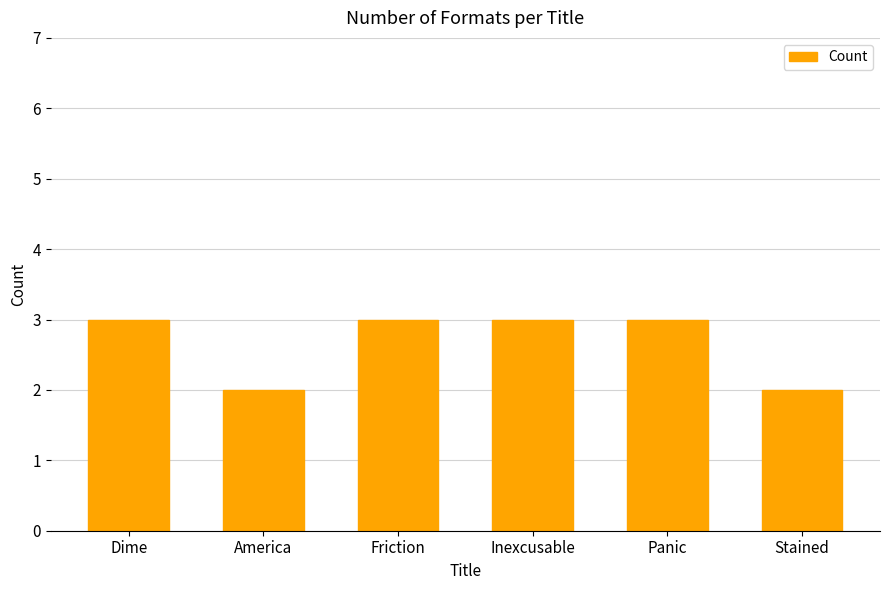

Reading right to left, what are all the values shown in this chart?

Stained=2	Panic=3	Inexcusable=3	Friction=3	America=2	Dime=3